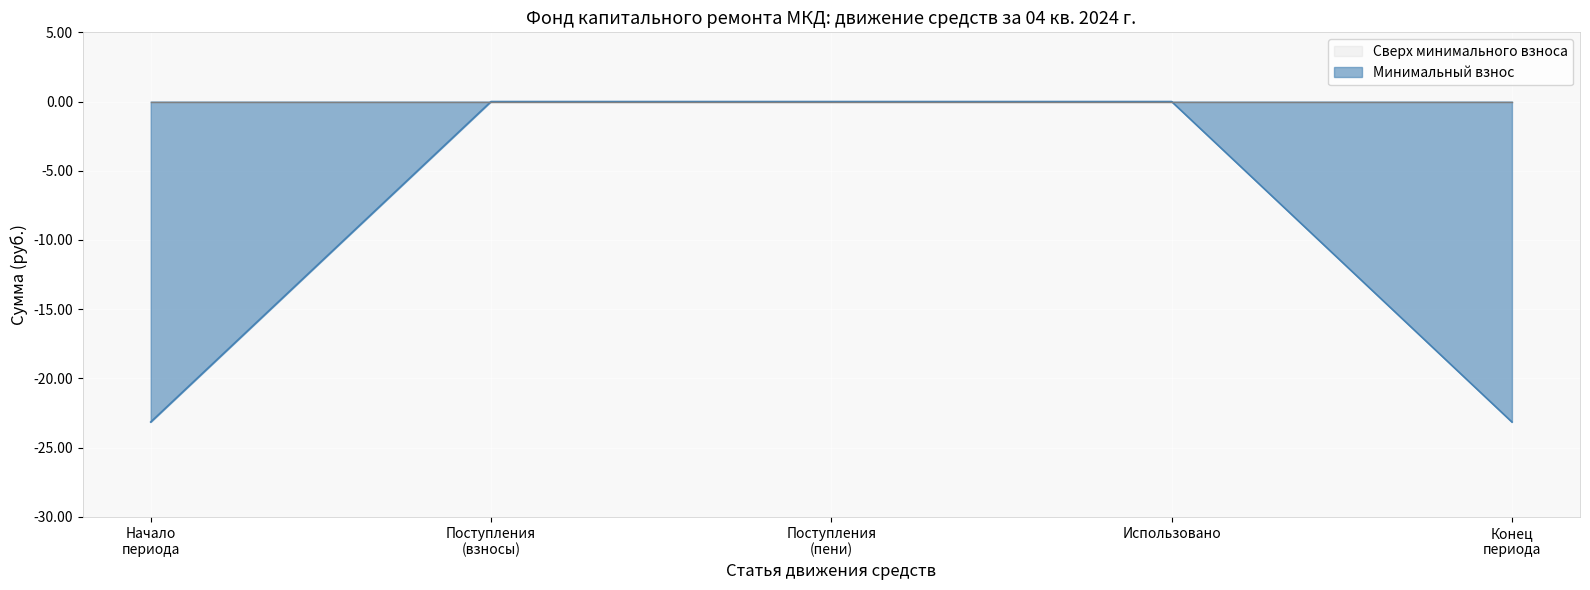

Which series has the largest total across all categories?

Сверх минимального